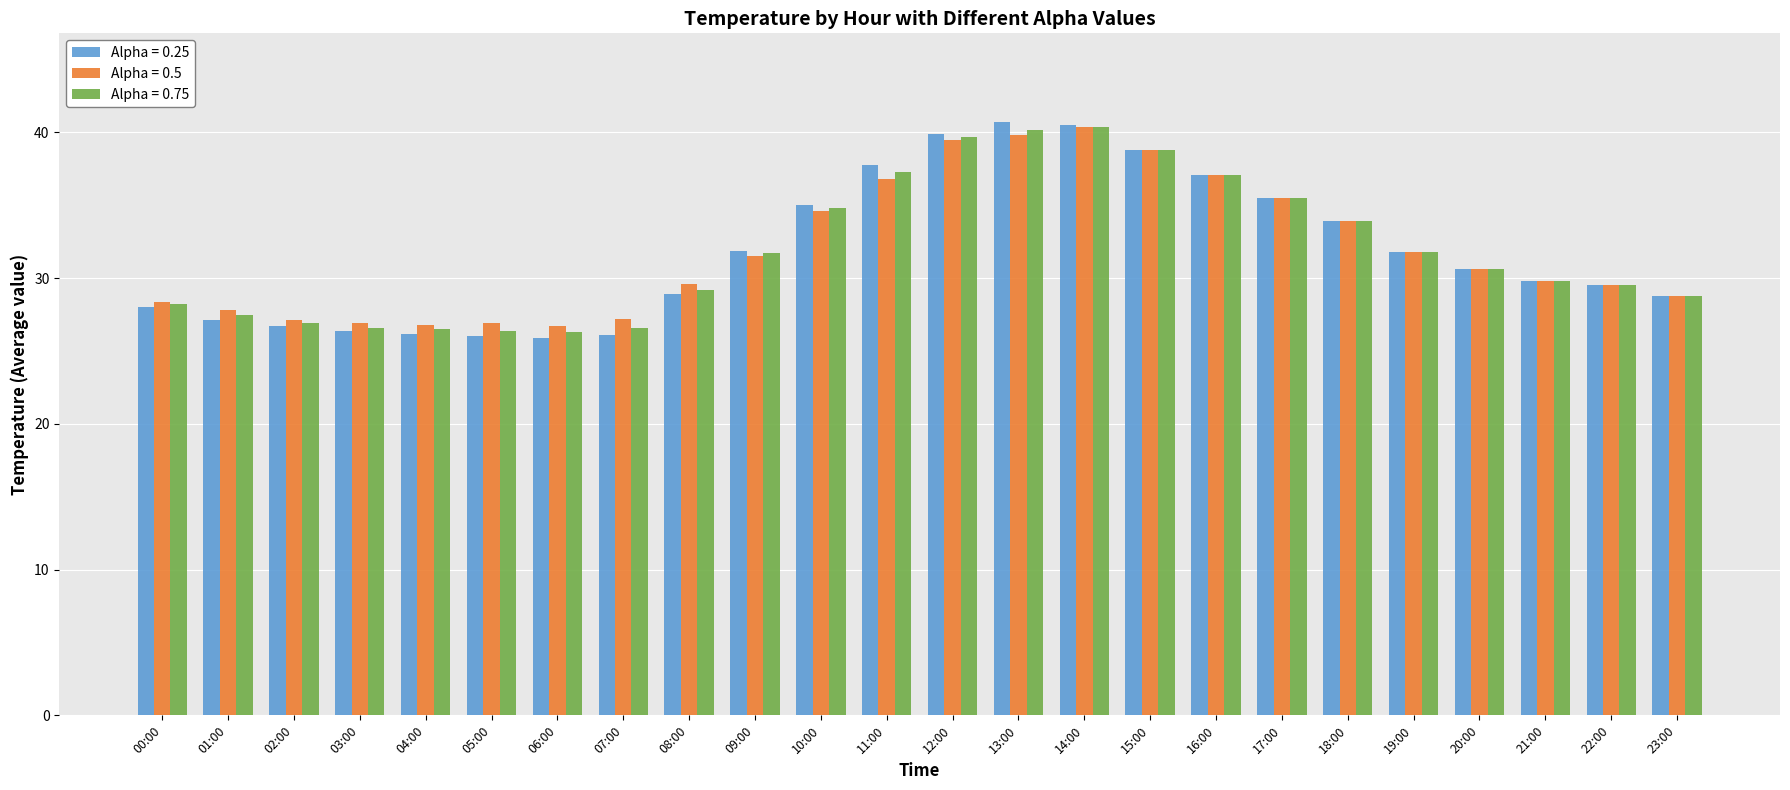

How many bars are there in each group?

3